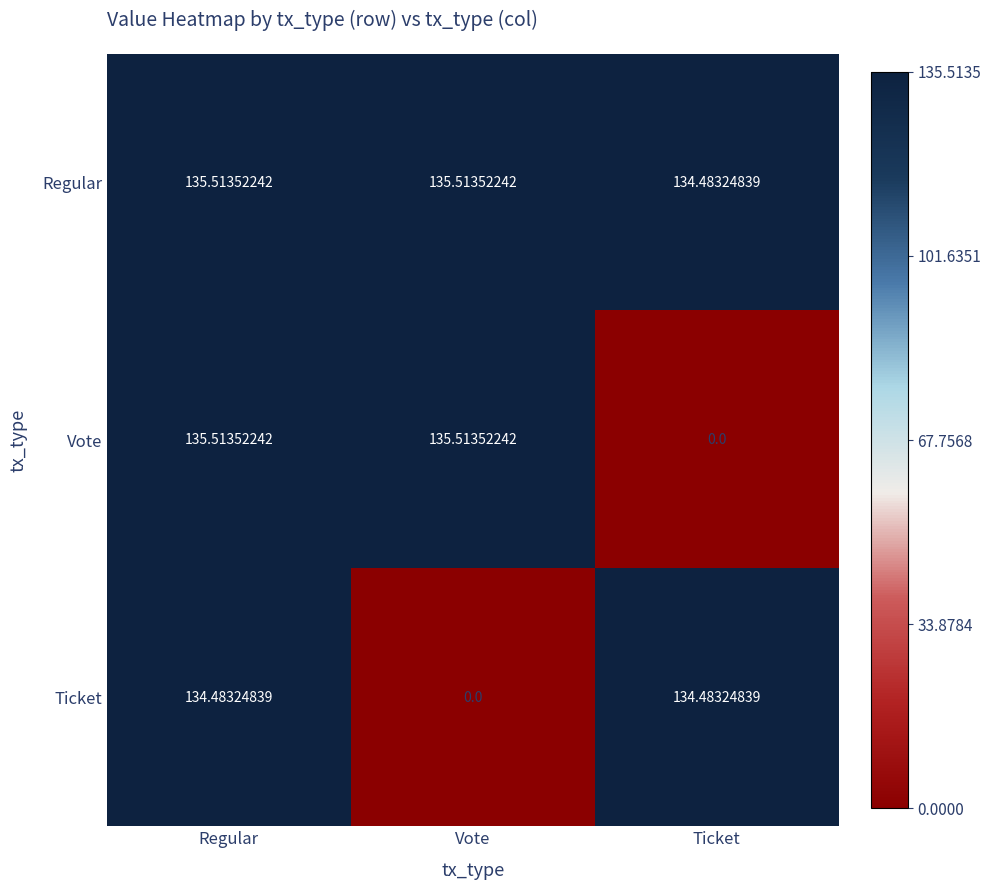

Count the number of data series in this chart.

3